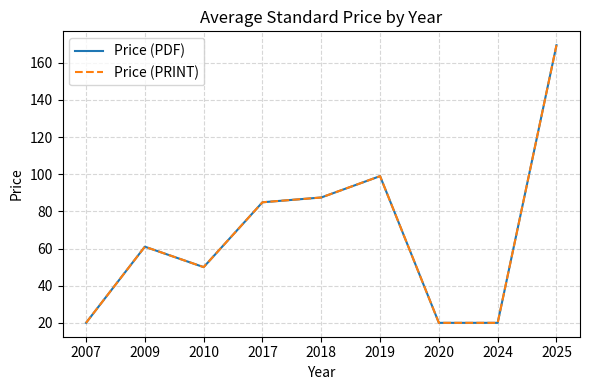

Reading left to right, list all the values displayed in this chart.

Price (PDF): 20.0	61.0	50.0	84.9	87.5	99.0	20.0	20.0	169.5
Price (PRINT): 20.0	61.0	50.0	84.9	87.5	99.0	20.0	20.0	169.5